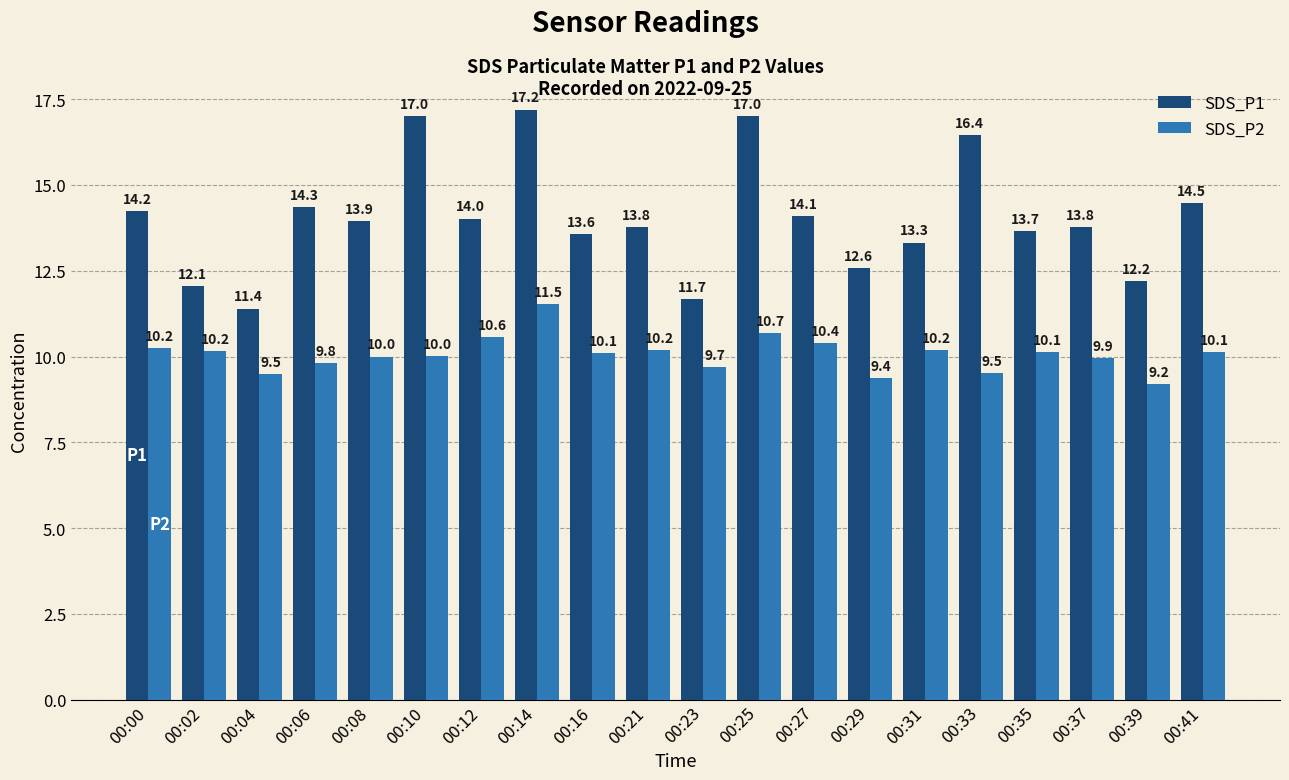

What is the sum of the SDS_P1 values at 00:31 and 00:04?

24.7